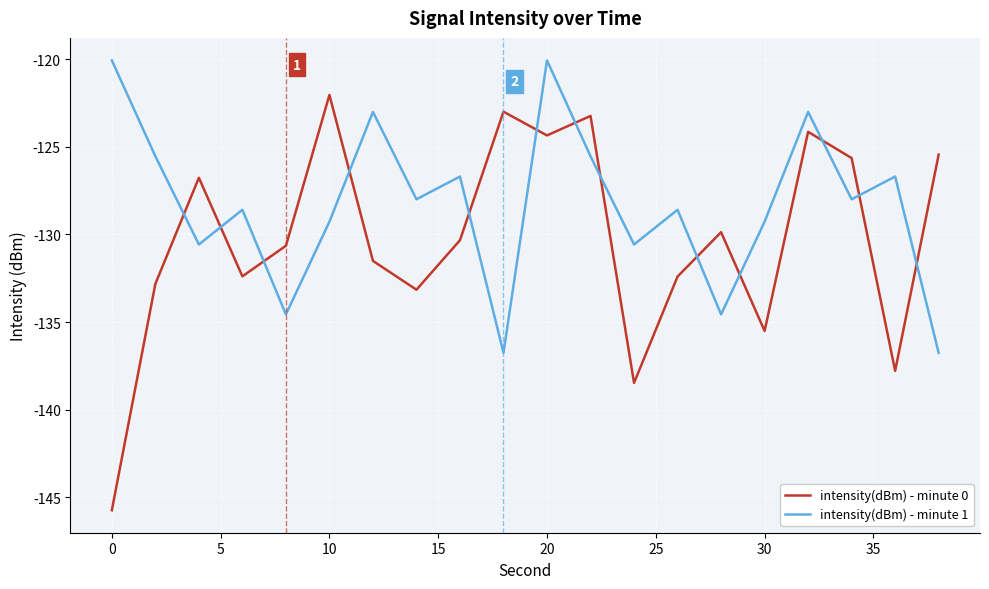

Reading left to right, list all the values displayed in this chart.

intensity(dBm) - minute 0: -145.7	-132.8	-126.8	-132.4	-130.6	-122.0	-131.5	-133.2	-130.3	-123.0	-124.4	-123.2	-138.5	-132.4	-129.9	-135.5	-124.1	-125.6	-137.8	-125.4
intensity(dBm) - minute 1: -120.1	-125.5	-130.6	-128.6	-134.6	-129.3	-123.0	-128.0	-126.7	-136.8	-120.1	-125.5	-130.6	-128.6	-134.6	-129.3	-123.0	-128.0	-126.7	-136.8